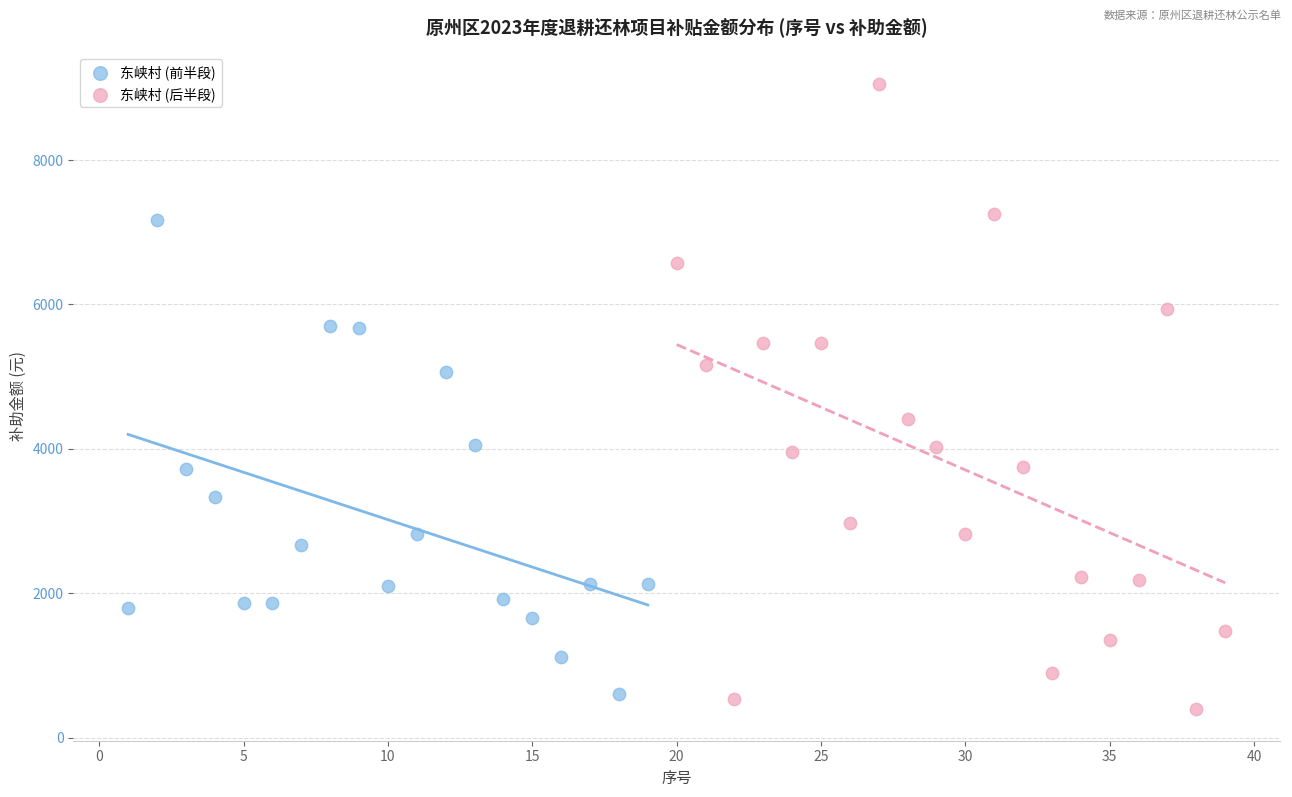

Which series reaches the maximum Y coordinate?

东峡村 (后半段)